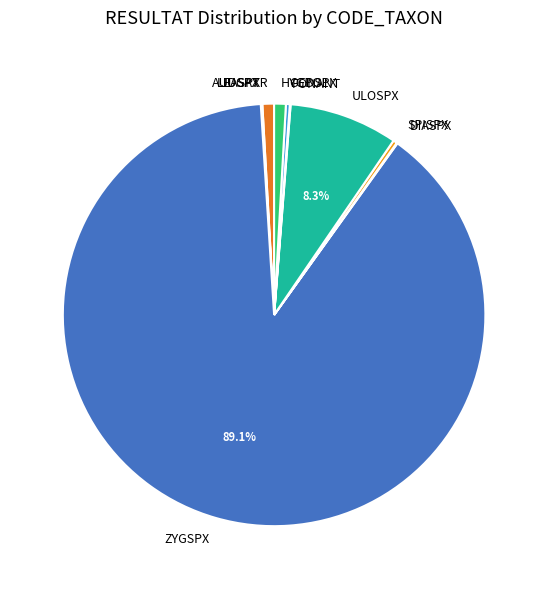

Combined, do SPISPX and HYGPOL account for over 50%?

No